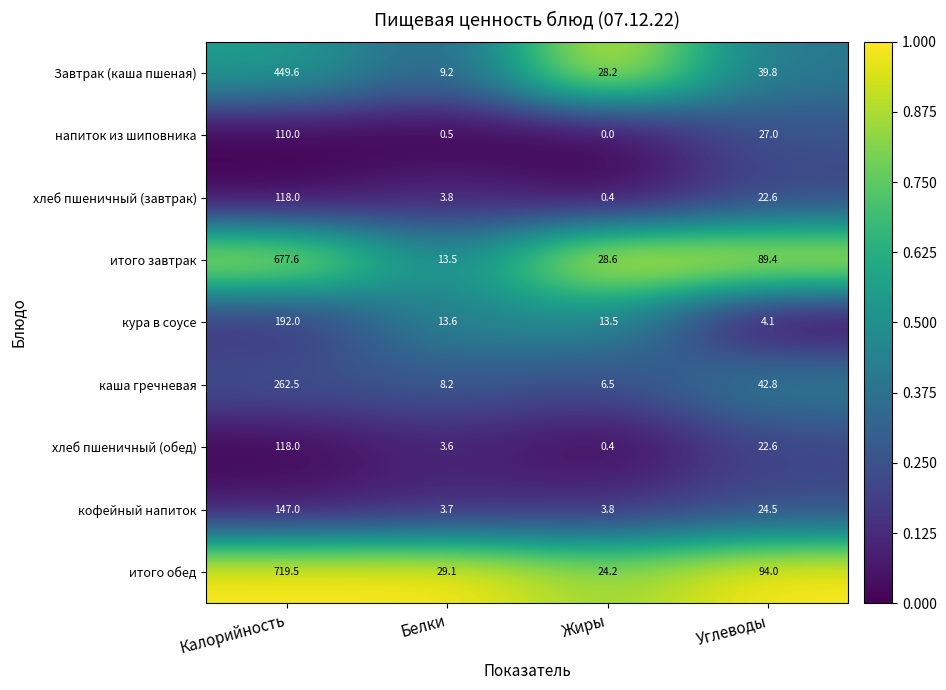

What is the difference between the highest and lowest values at Углеводы?

89.9